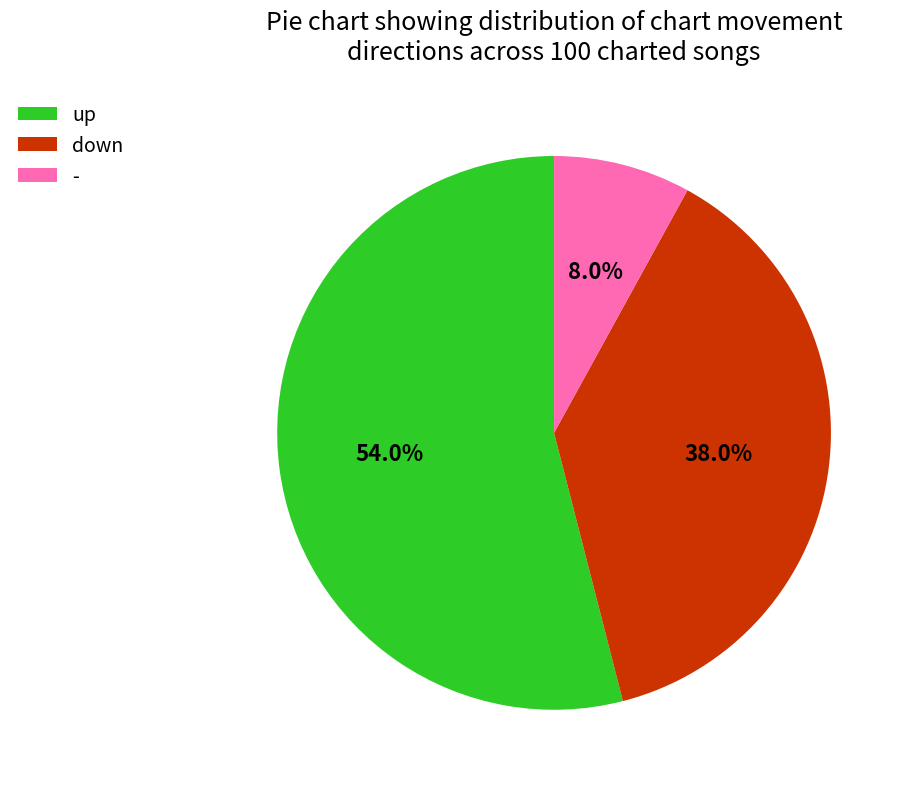

What percentage is the - slice, to the nearest percent?

8%